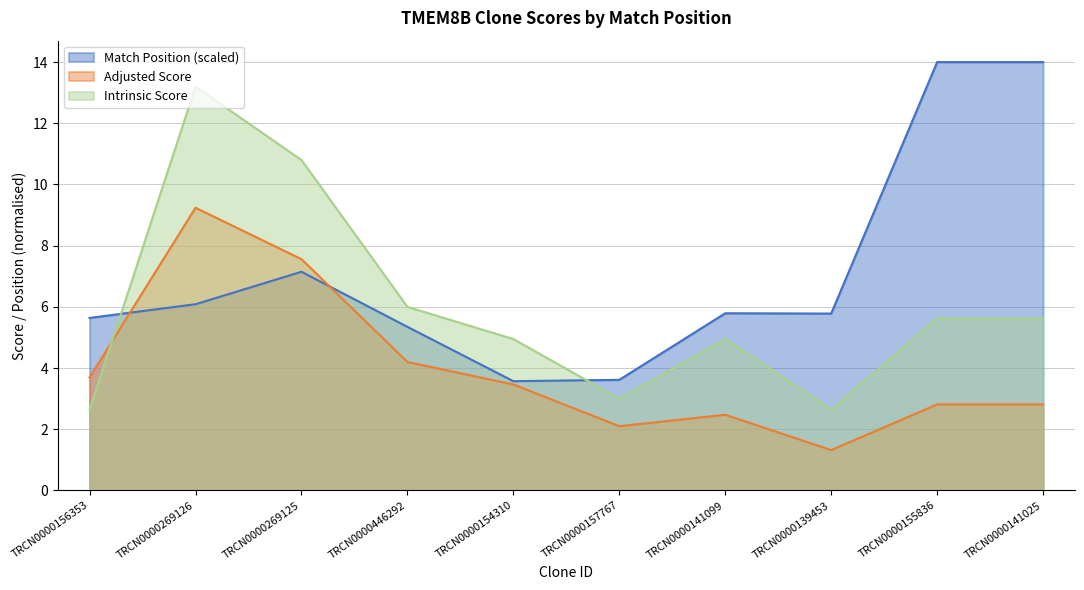

Reading left to right, transcribe all the data shown in this chart.

Match Position: TRCN0000156353=5.6	TRCN0000269126=6.1	TRCN0000269125=7.1	TRCN0000446292=5.3	TRCN0000154310=3.6	TRCN0000157767=3.6	TRCN0000141099=5.8	TRCN0000139453=5.8	TRCN0000155836=14.0	TRCN0000141025=14.0
Adjusted Score: TRCN0000156353=3.7	TRCN0000269126=9.2	TRCN0000269125=7.6	TRCN0000446292=4.2	TRCN0000154310=3.5	TRCN0000157767=2.1	TRCN0000141099=2.5	TRCN0000139453=1.3	TRCN0000155836=2.8	TRCN0000141025=2.8
Intrinsic Score: TRCN0000156353=2.6	TRCN0000269126=13.2	TRCN0000269125=10.8	TRCN0000446292=6.0	TRCN0000154310=5.0	TRCN0000157767=3.0	TRCN0000141099=5.0	TRCN0000139453=2.6	TRCN0000155836=5.6	TRCN0000141025=5.6